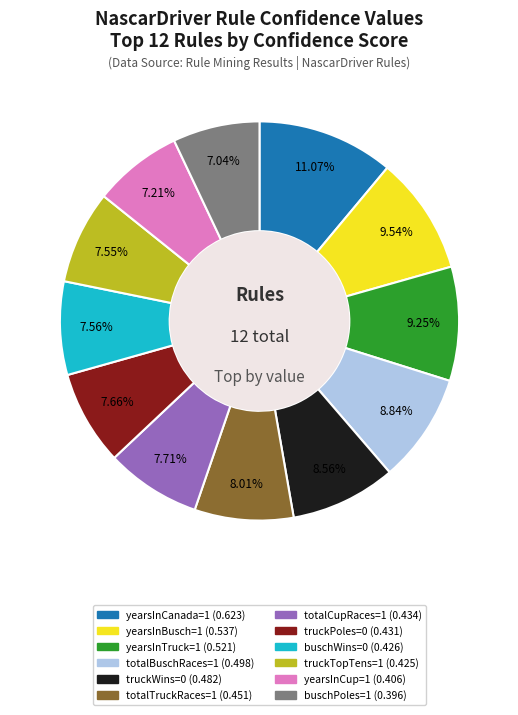

Between truckWins=0 and truckPoles=0, which is larger?

truckWins=0